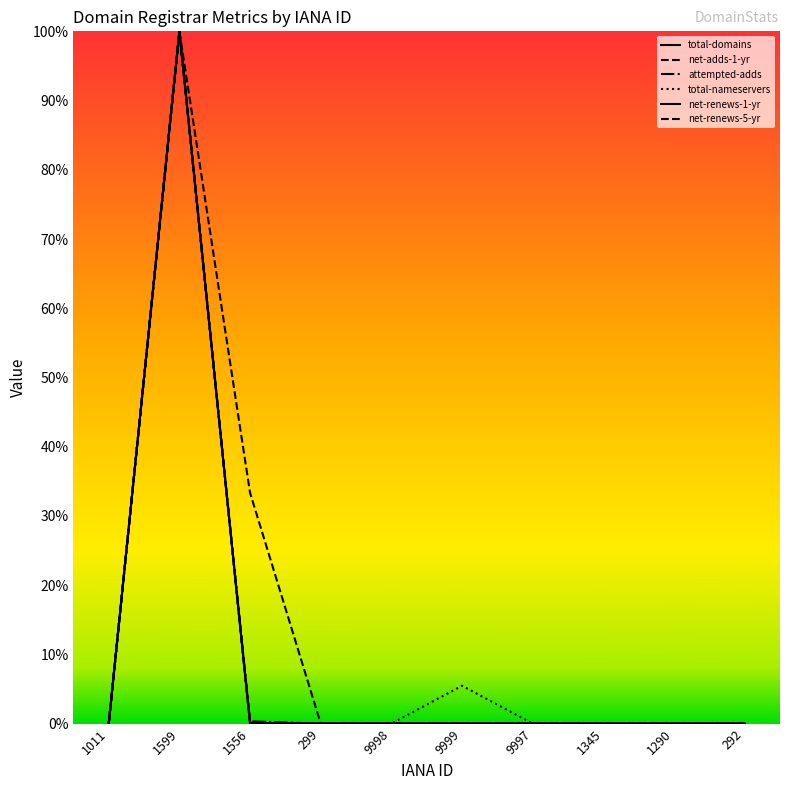

Where is the first local maximum for total-domains?

1599